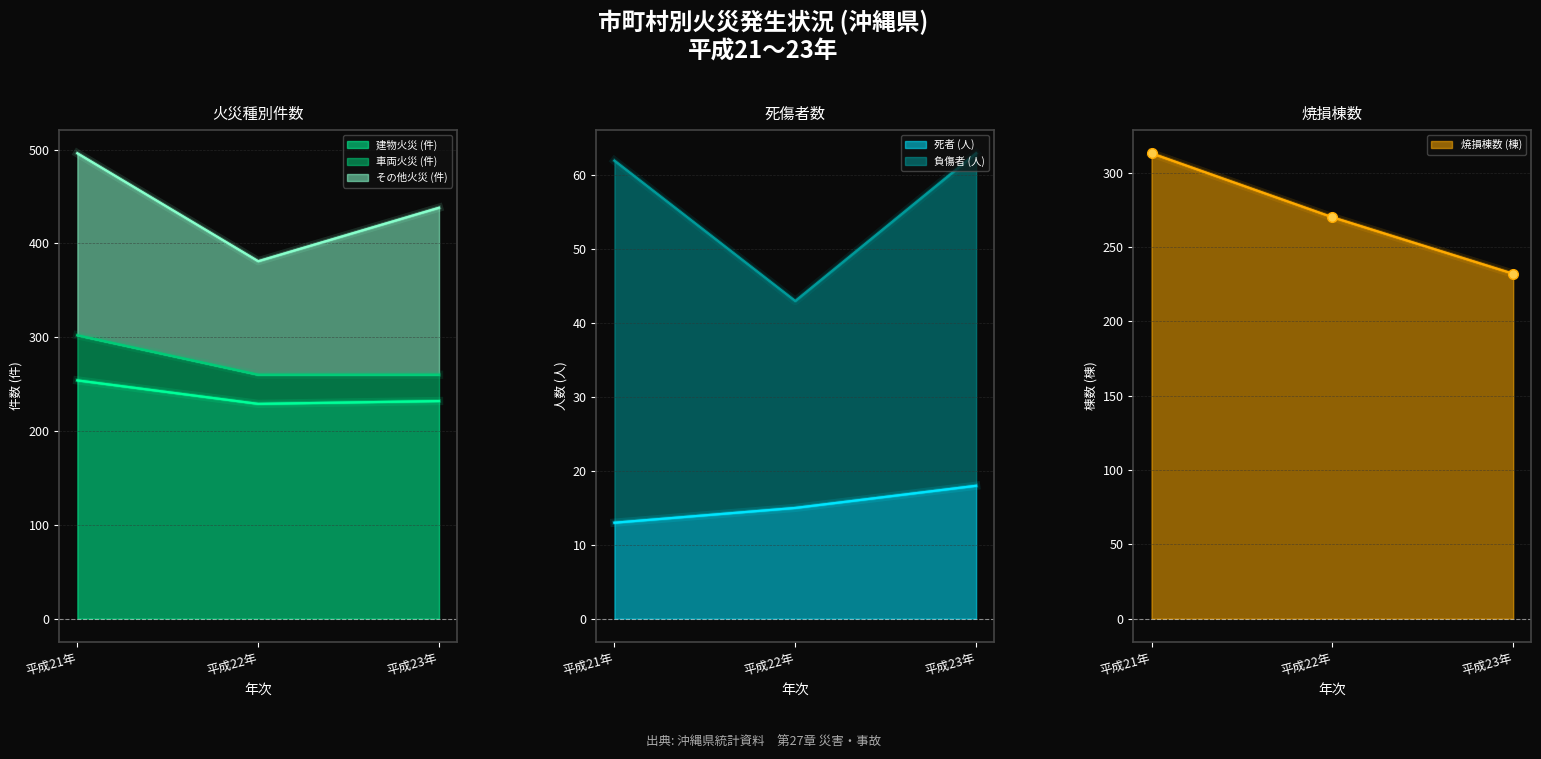

The value of 建物火災 (件) at 平成23年 is 82. True or false?

False